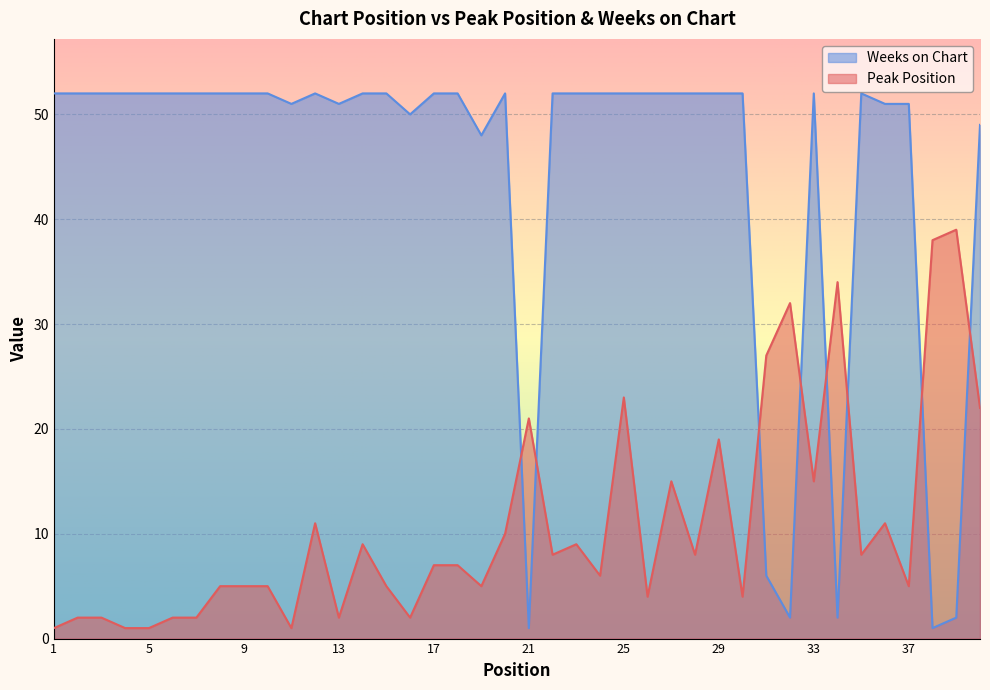

Reading left to right, what are all the values shown in this chart?

Peak Position: 1=1	2=2	3=2	4=1	5=1	6=2	7=2	8=5	9=5	10=5	11=1	12=11	13=2	14=9	15=5	16=2	17=7	18=7	19=5	20=10	21=21	22=8	23=9	24=6	25=23	26=4	27=15	28=8	29=19	30=4	31=27	32=32	33=15	34=34	35=8	36=11	37=5	38=38	39=39	40=22
Weeks on Chart: 1=52	2=52	3=52	4=52	5=52	6=52	7=52	8=52	9=52	10=52	11=51	12=52	13=51	14=52	15=52	16=50	17=52	18=52	19=48	20=52	21=1	22=52	23=52	24=52	25=52	26=52	27=52	28=52	29=52	30=52	31=6	32=2	33=52	34=2	35=52	36=51	37=51	38=1	39=2	40=49